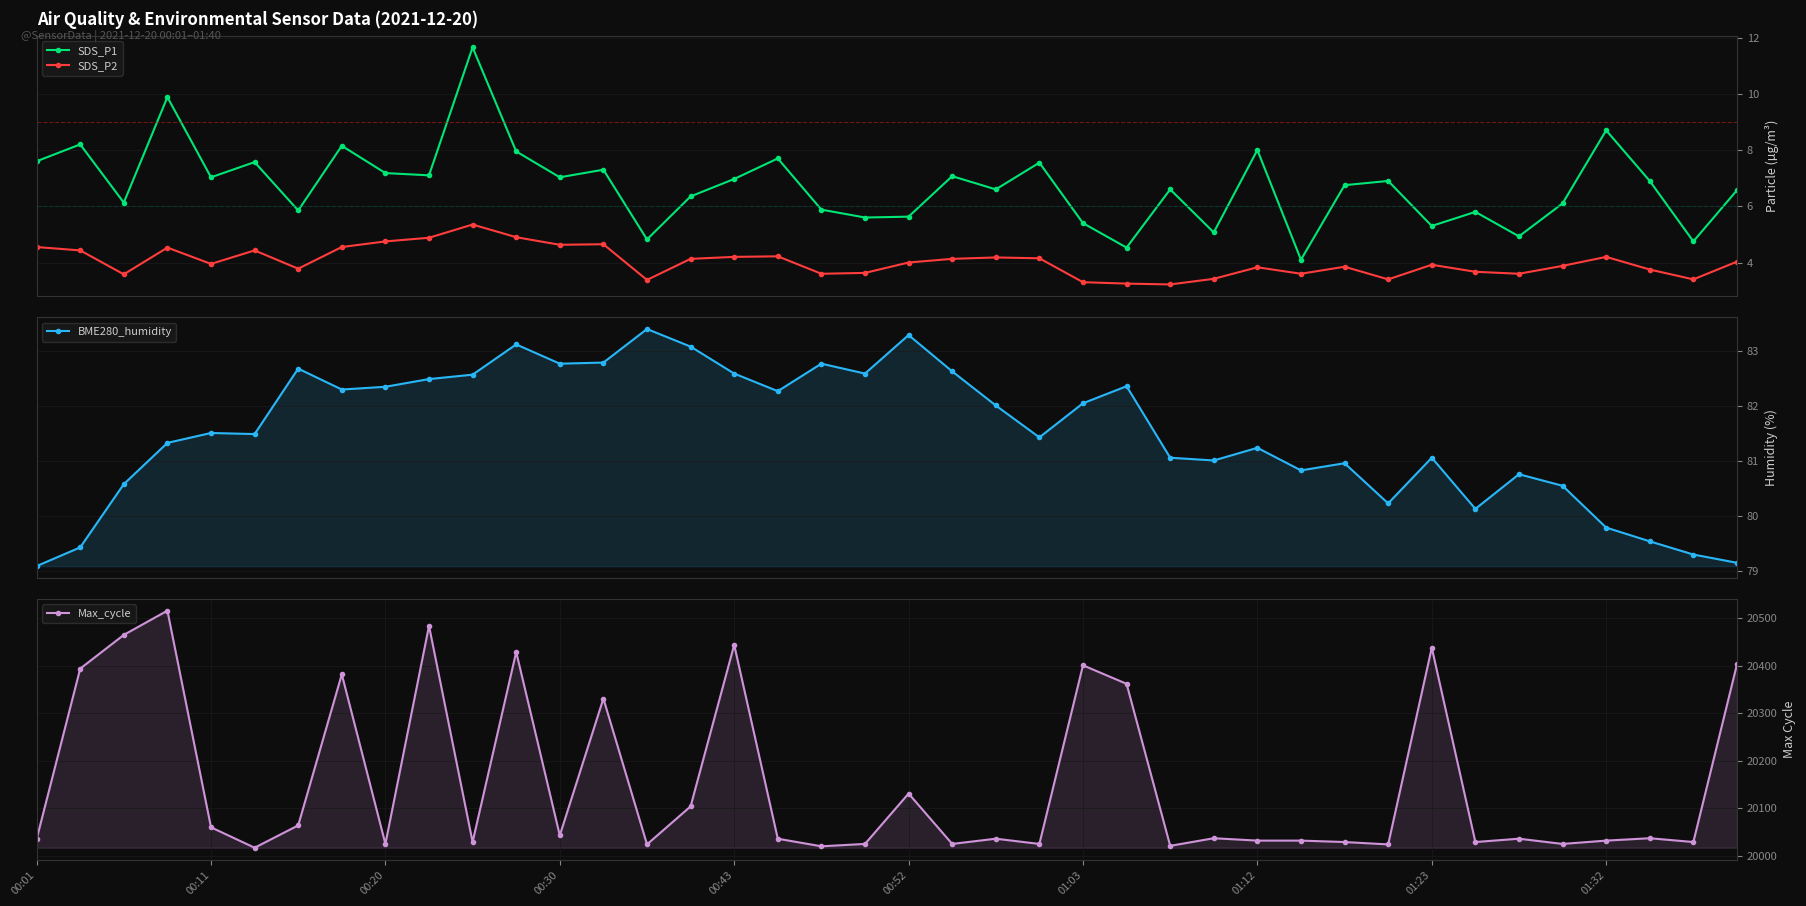

True or false: SDS_P2 and SDS_P1 cross at least once.

False